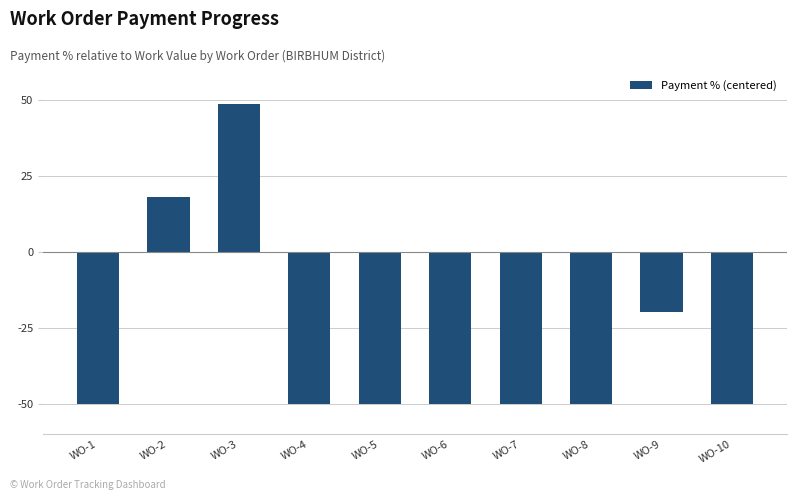

What value does the data have at WO-5?

-50.0